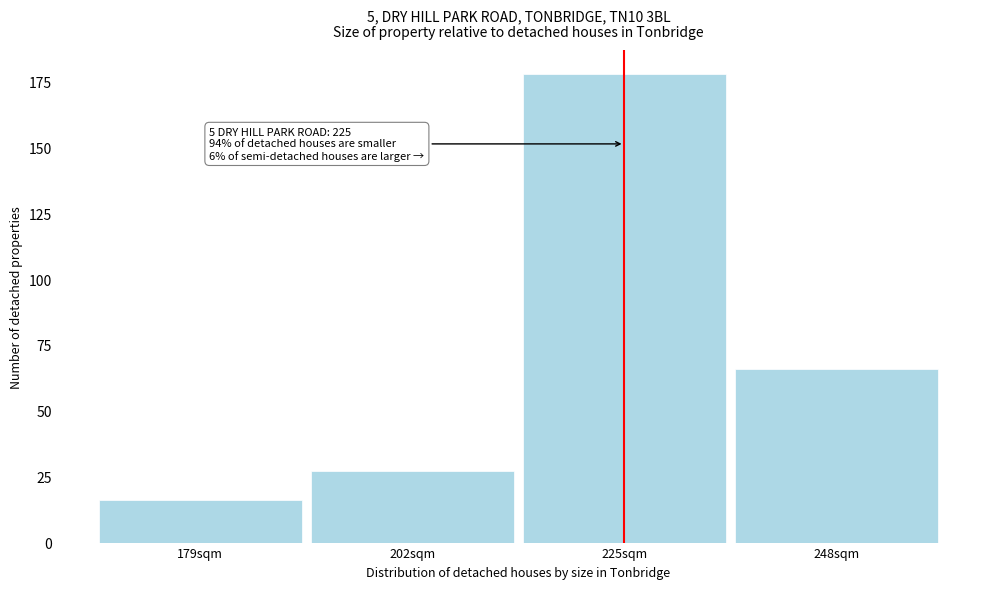

Reading right to left, extract all data points from this chart.

248sqm=66	225sqm=178	202sqm=27	179sqm=16